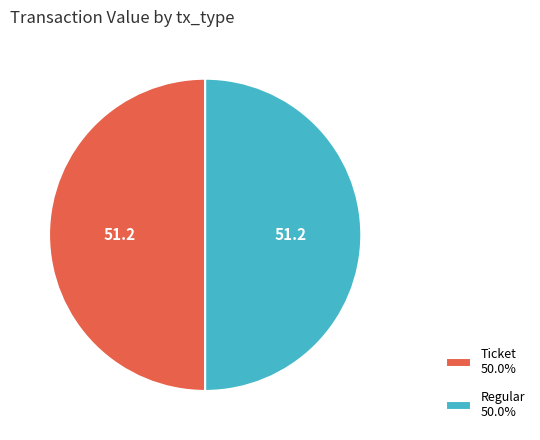

Combined, do Ticket 50.0% and Regular 50.0% account for over 50%?

Yes